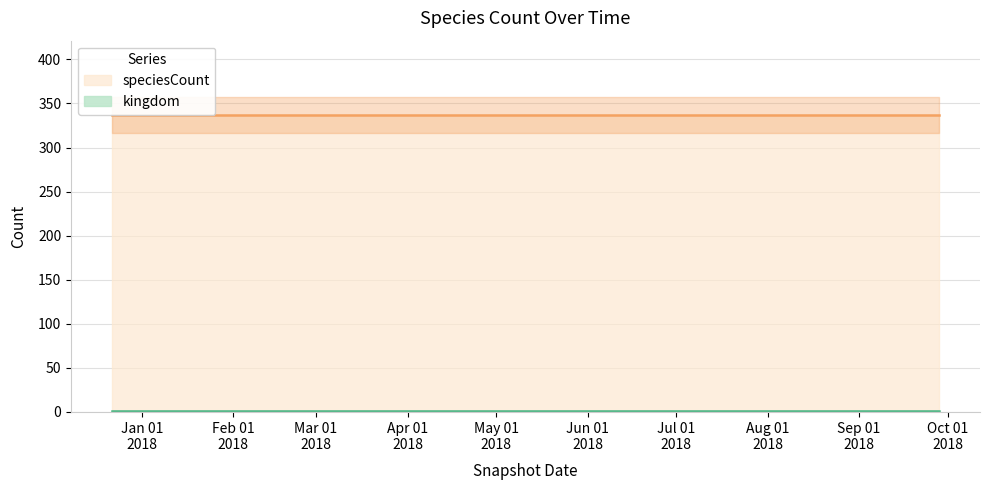

What is the difference between the highest and lowest values at 2018-07-11?

336